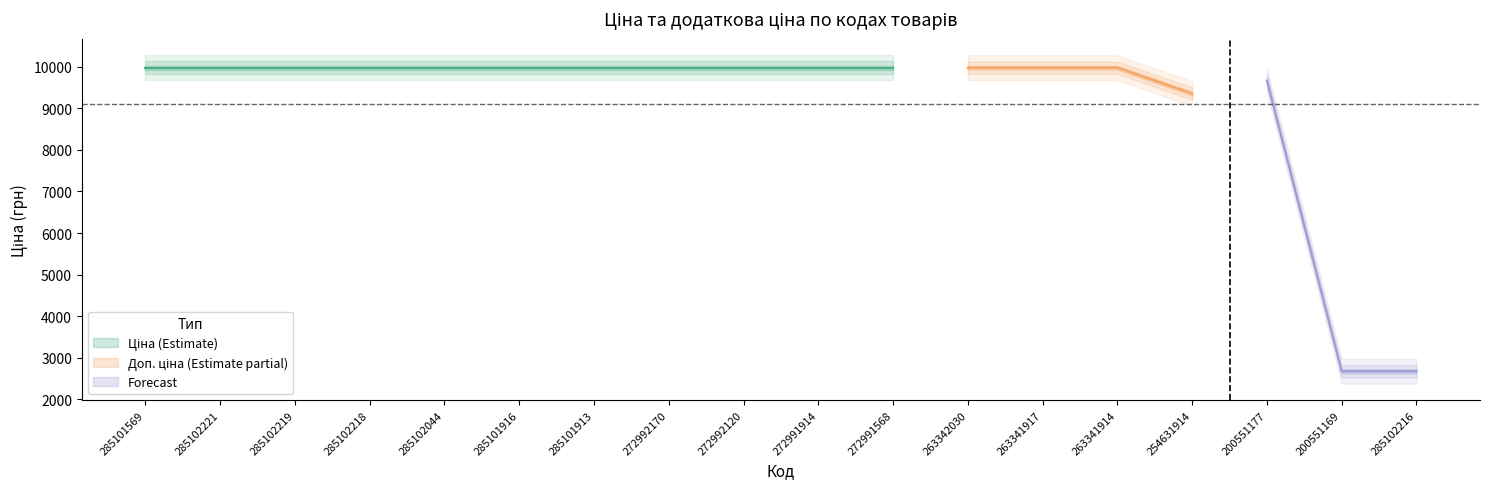

Reading right to left, what are all the values shown in this chart?

Ціна: 2677.9	2677.9	9665.0	9351.9	9975.0	9975.0	9975.0	9975.0	9975.0	9975.0	9975.0	9975.0	9975.0	9975.0	9975.0	9975.0	9975.0	9975.0
Доп. ціна: 2678.0	2678.0	9665.0	9351.9	9975.0	9975.0	9975.0	9975.0	9975.0	9975.0	9975.0	9975.0	9975.0	9975.0	9975.0	9975.0	9975.0	9975.0